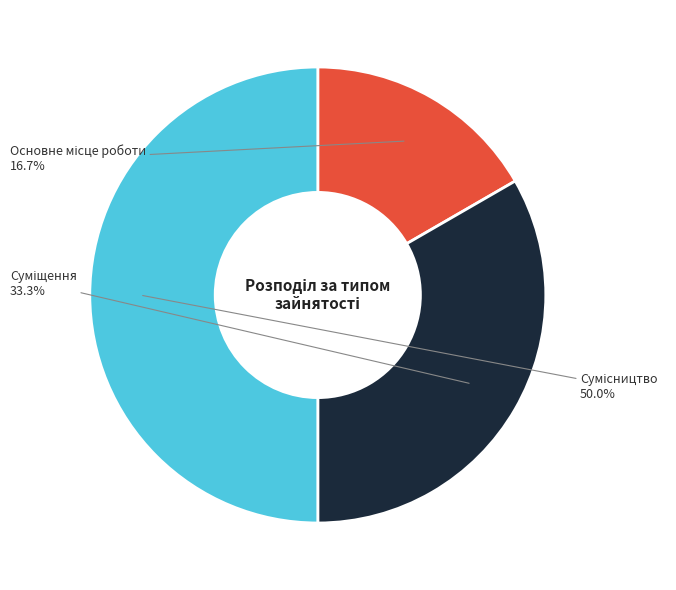

How many segments does this pie chart have?

3